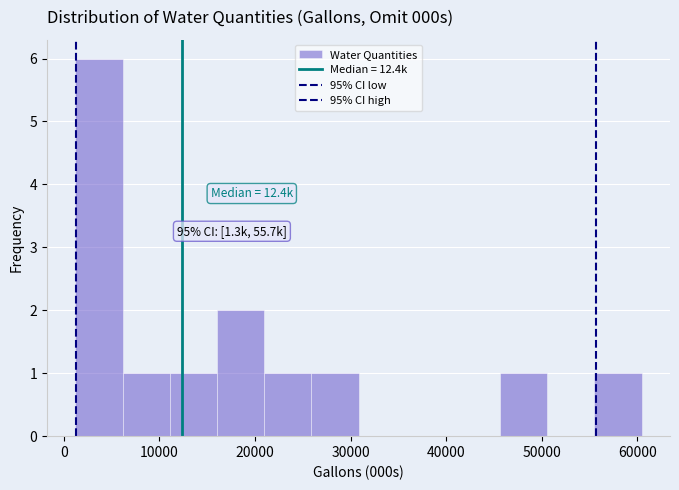

Which range on the x-axis has the tallest bar?

1000 to 6000